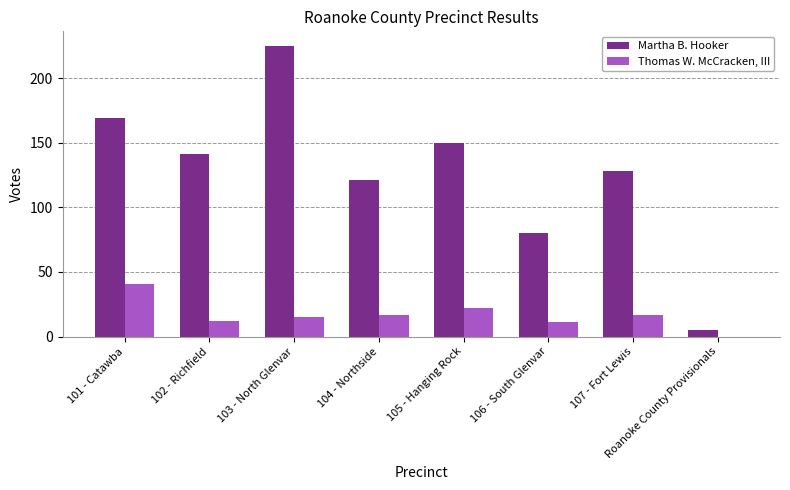

Which series changed the most between 104 - Northside and 106 - South Glenvar?

Martha B. Hooker